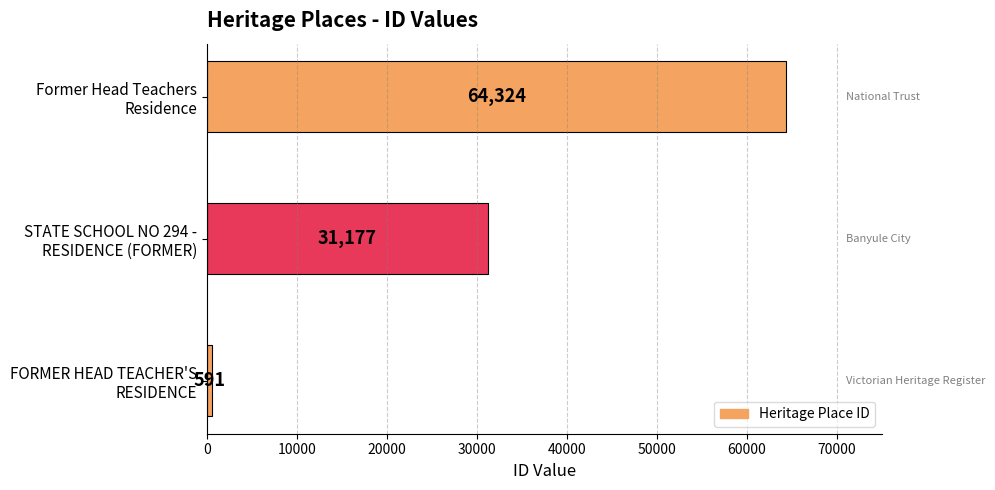

Rank the categories by value from highest to lowest.

Former Head Teachers
Residence, STATE SCHOOL NO 294 -
RESIDENCE (FORMER), FORMER HEAD TEACHER'S
RESIDENCE